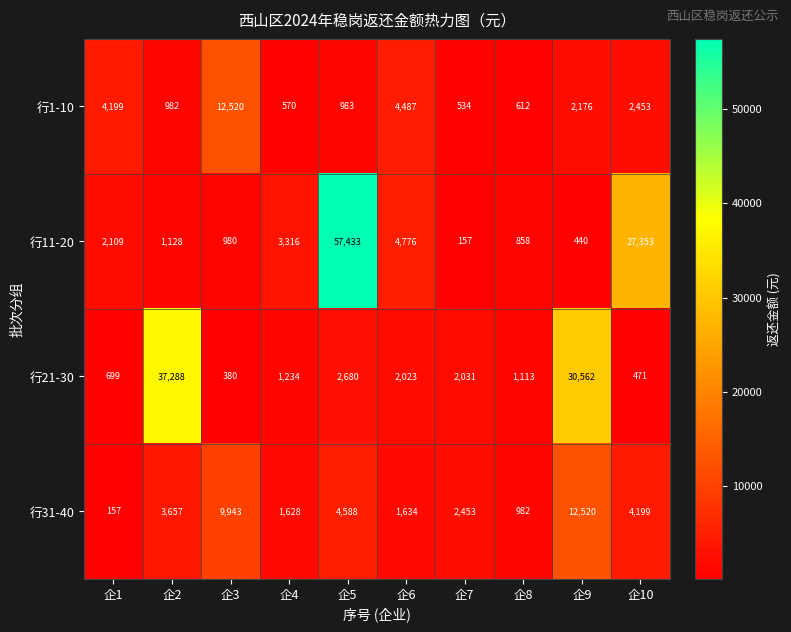

At which label is 行1-10 closest to 6527?

企6